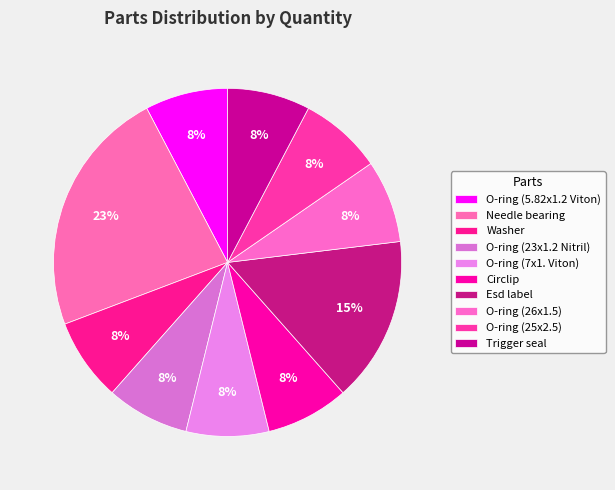

To the nearest percent, what is the difference between the Esd label and O-ring (5.82x1.2 Viton) slice percentages?

8%